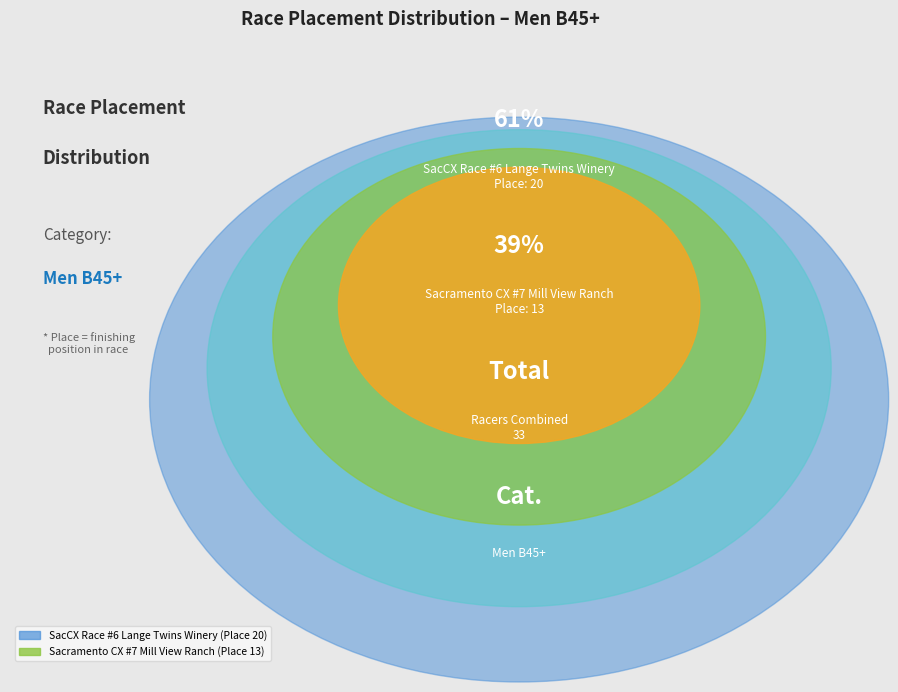

Is there a majority slice in this chart?

Yes